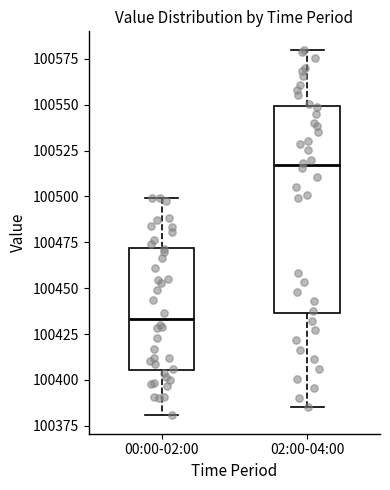

Comparing the boxes themselves (not the whiskers), which one is the tallest?

02:00-04:00